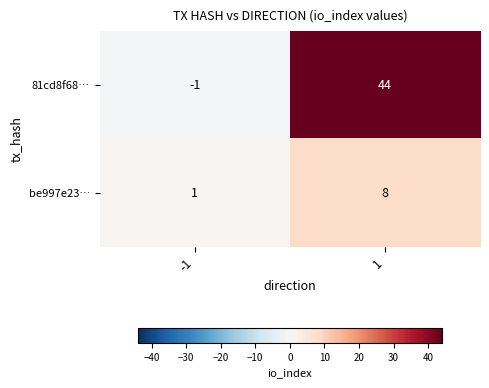

What is the difference between the be997e23… values at -1 and 1?

7